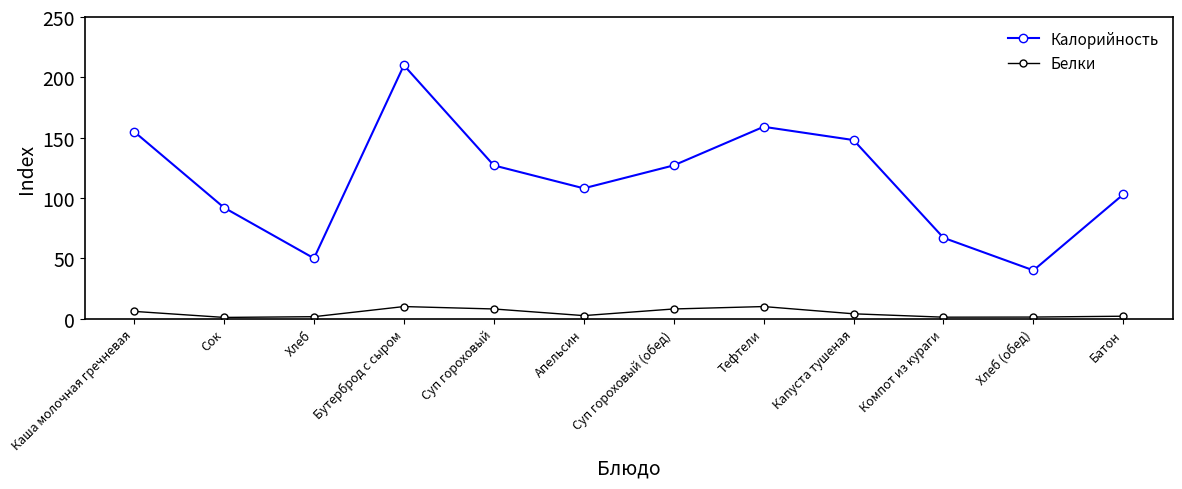

What is the approximate value of Белки at Тефтели?

10.0